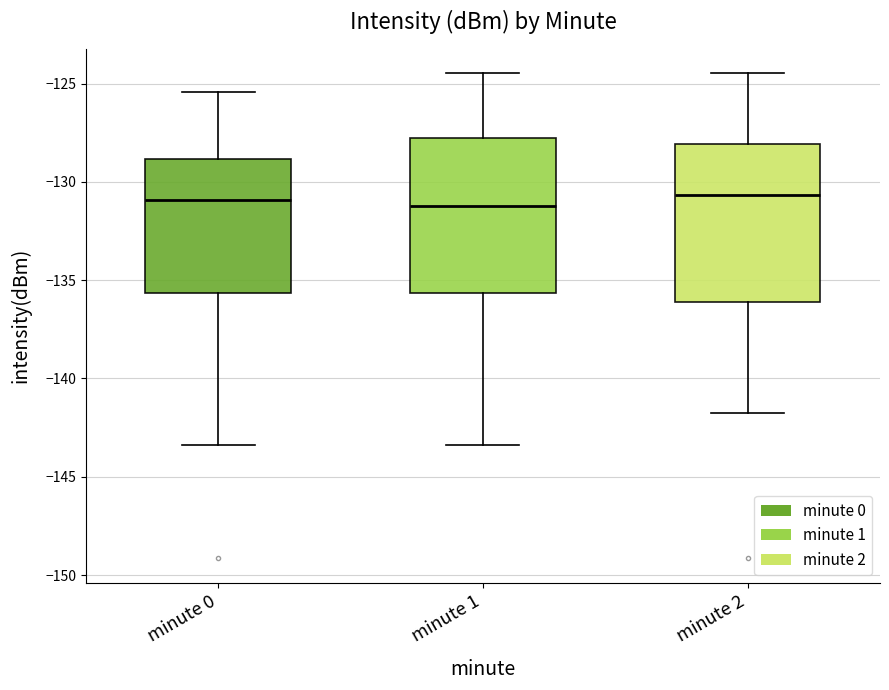

Reading left to right, read every box against the y-axis: the position of its median line, the range the box covers, and the ends of its whiskers. The values are not printed on the chart, so give them approximately, as read against the axis.

minute 0: median -131.0, box -135.5 to -129.0, whiskers -143.5 to -125.5
minute 1: median -131.0, box -135.5 to -128.0, whiskers -143.5 to -124.5
minute 2: median -130.5, box -136.0 to -128.0, whiskers -142.0 to -124.5